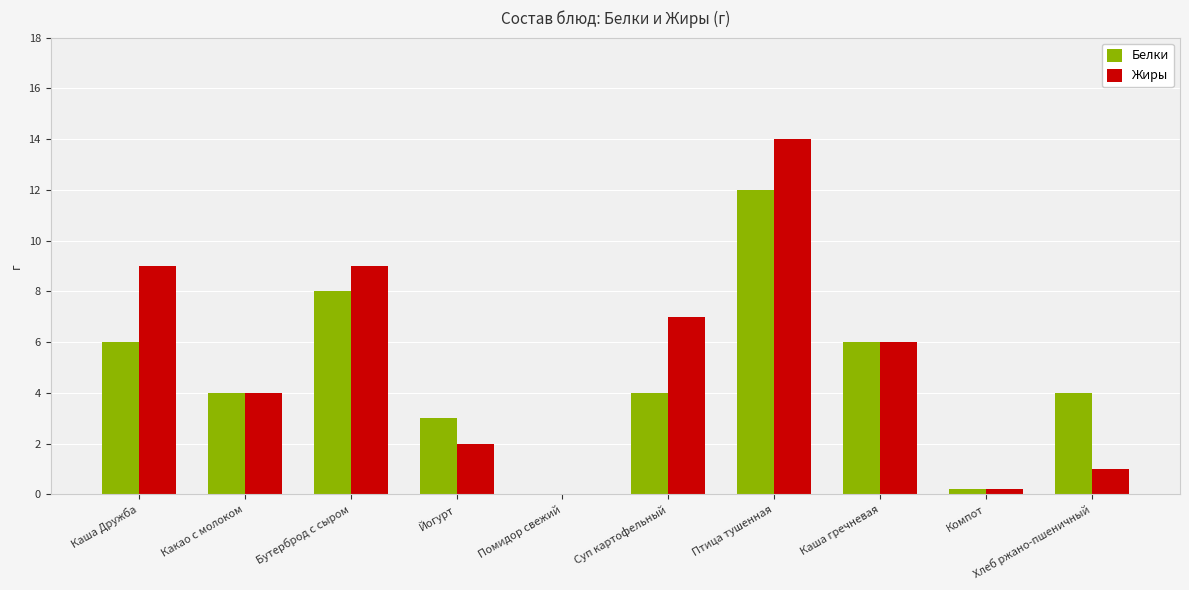

Reading left to right, what are all the values shown in this chart?

Белки: Каша Дружба=6.0	Какао с молоком=4.0	Бутерброд с сыром=8.0	Йогурт=3.0	Помидор свежий=0.0	Суп картофельный=4.0	Птица тушенная=12.0	Каша гречневая=6.0	Компот=0.2	Хлеб ржано-пшеничный=4.0
Жиры: Каша Дружба=9.0	Какао с молоком=4.0	Бутерброд с сыром=9.0	Йогурт=2.0	Помидор свежий=0.0	Суп картофельный=7.0	Птица тушенная=14.0	Каша гречневая=6.0	Компот=0.2	Хлеб ржано-пшеничный=1.0